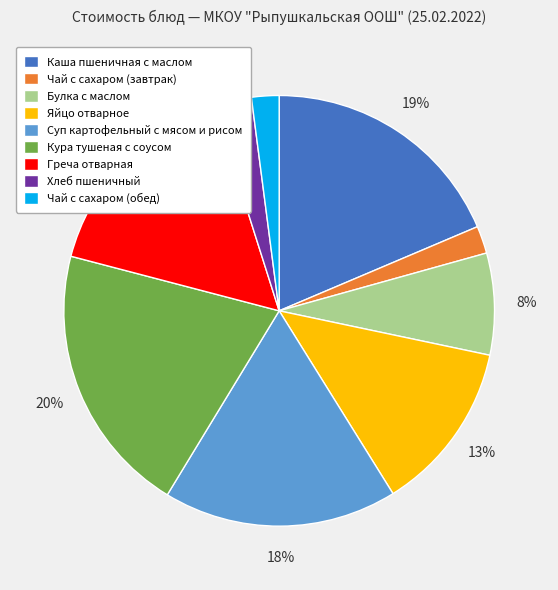

What is the largest slice in the pie chart?

Кура тушеная с соусом